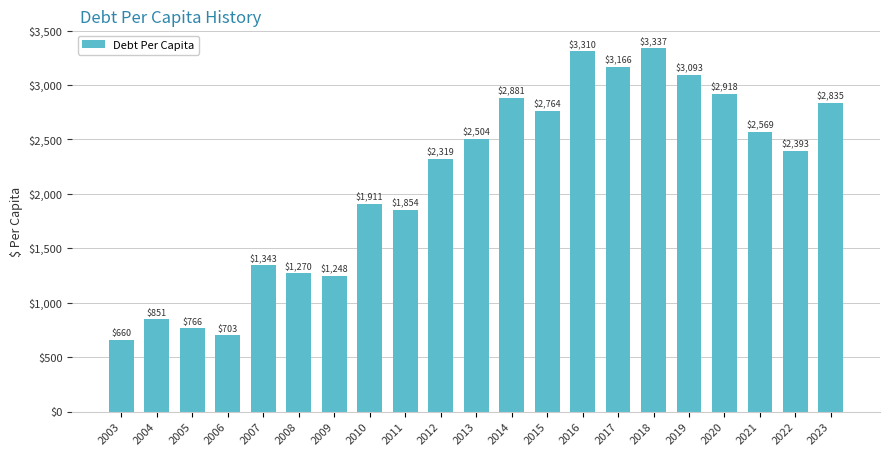

What is the sum of the values at 2008 and 2003?

1929.7